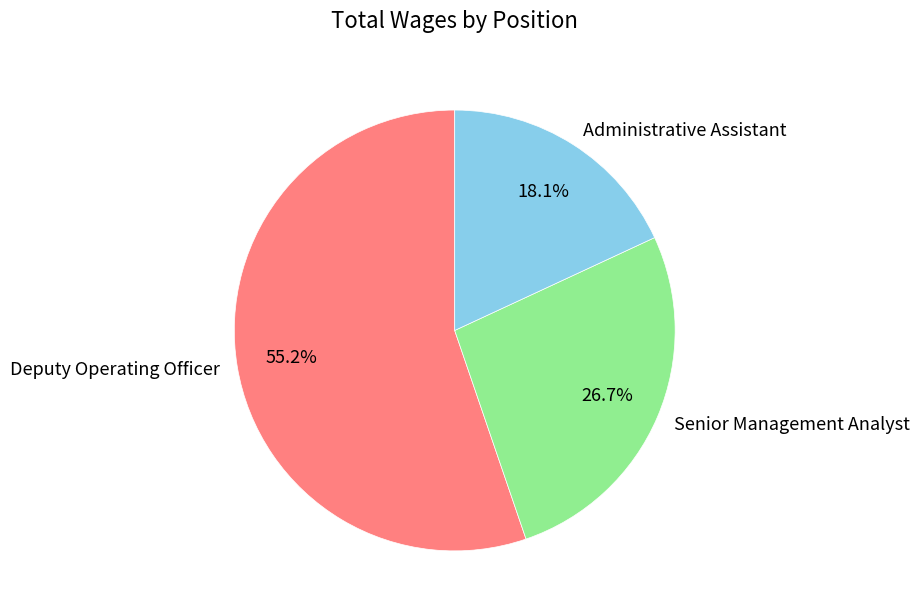

To the nearest percent, what is the average slice percentage?

33%